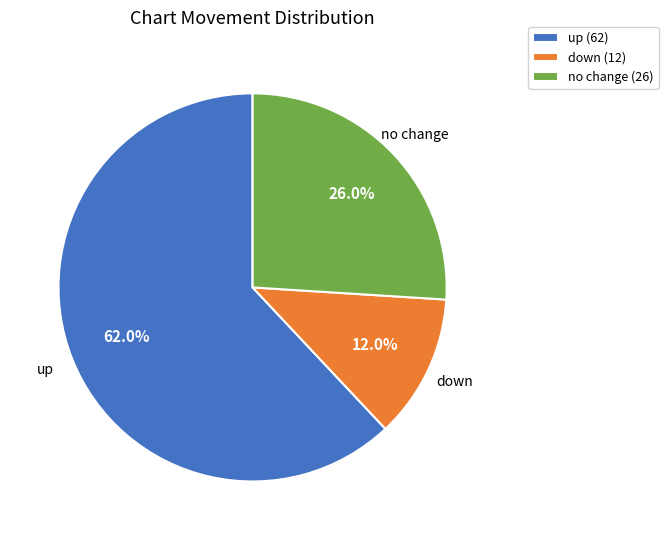

Count the number of slices in the pie.

3